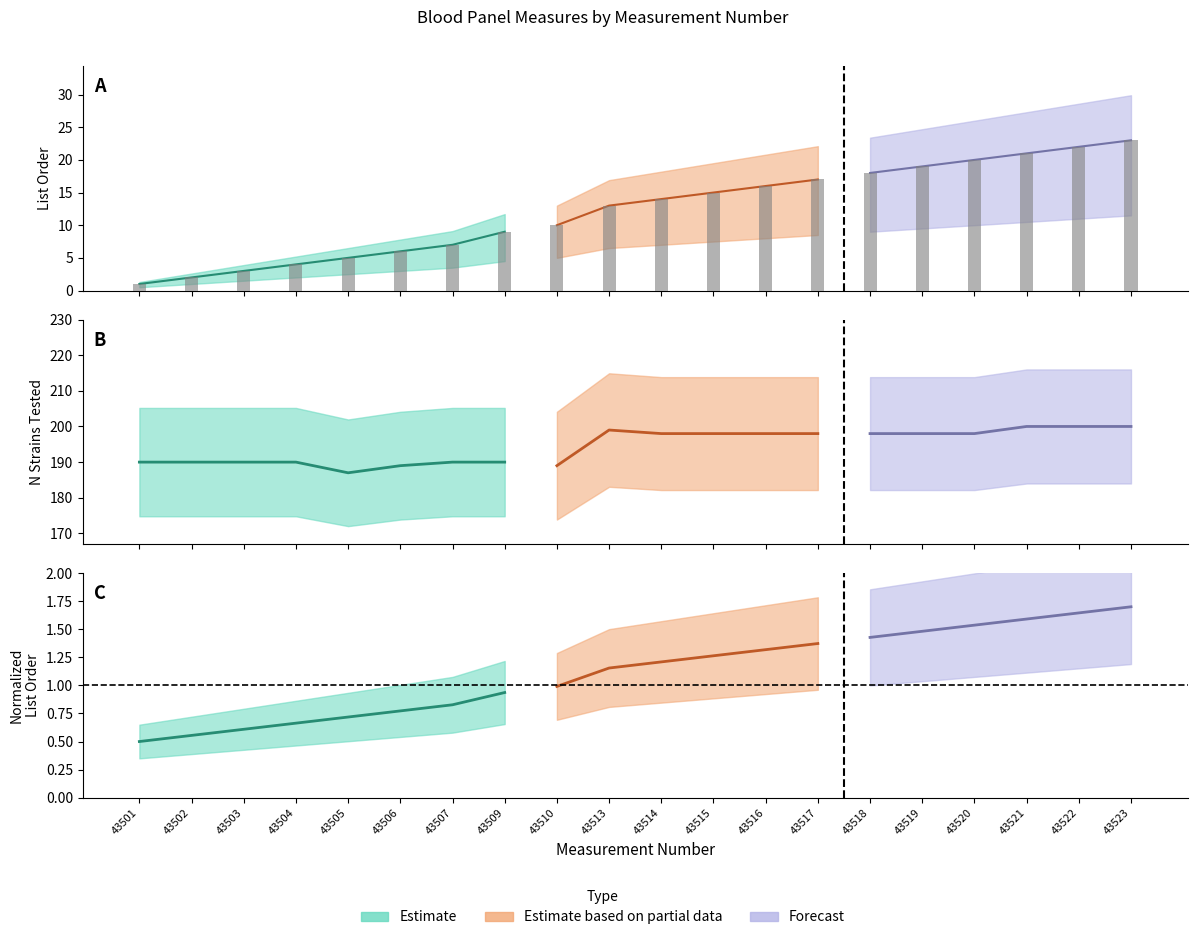

What is the average value of the listorder series?

12.2